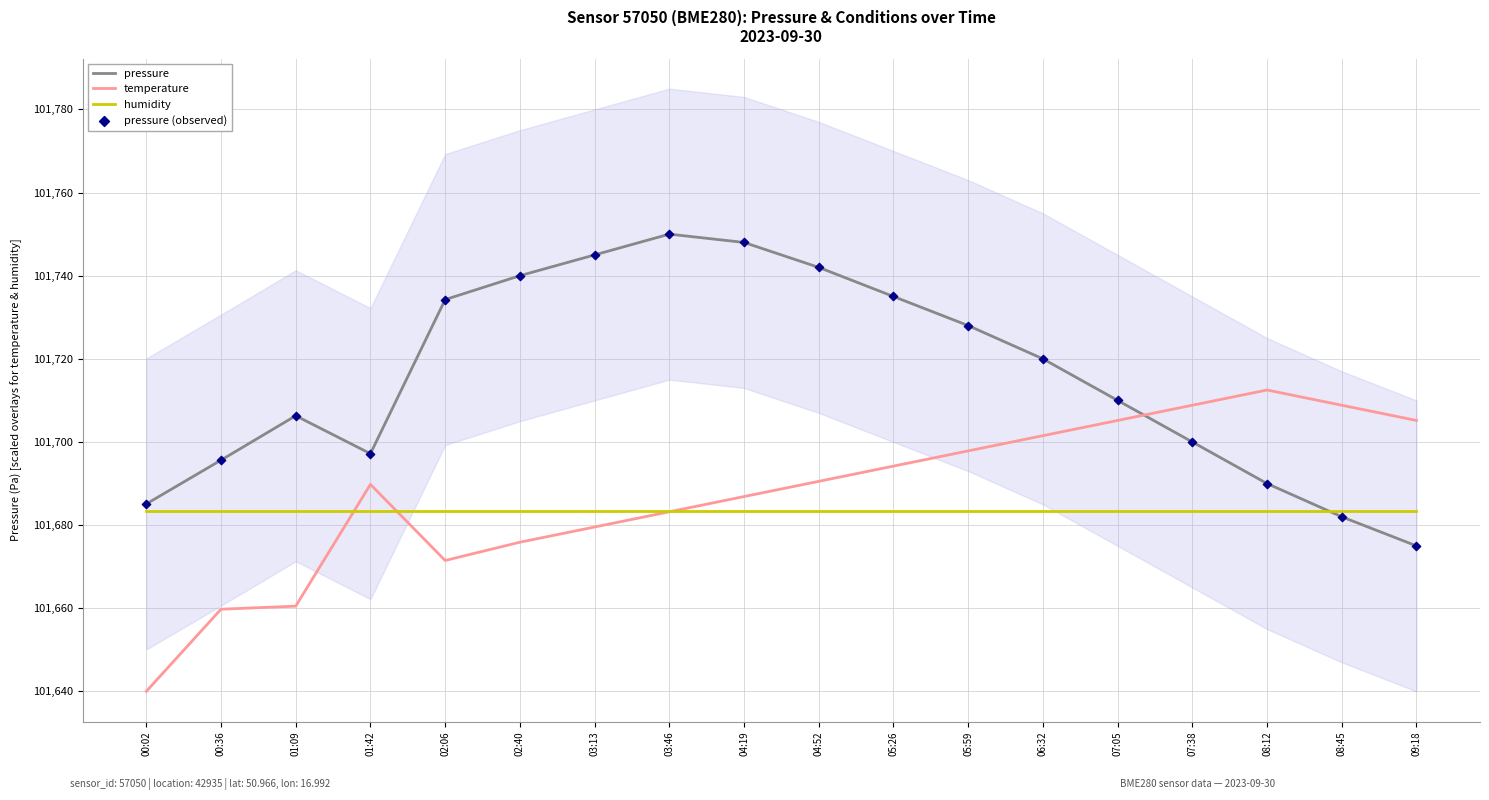

Is the value of temperature at 05:26 greater than the value of pressure at 00:02?

Yes